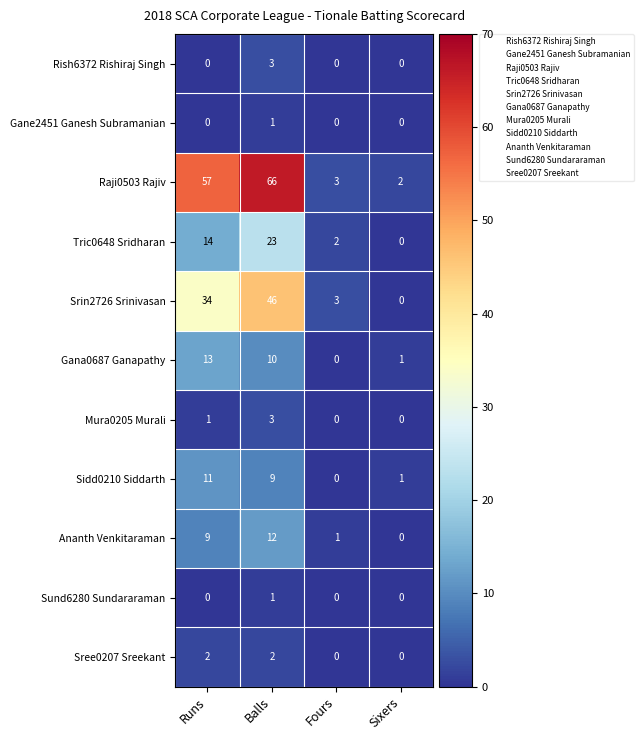

What is the sum of the Tric0648 Sridharan values at Balls and Runs?

37